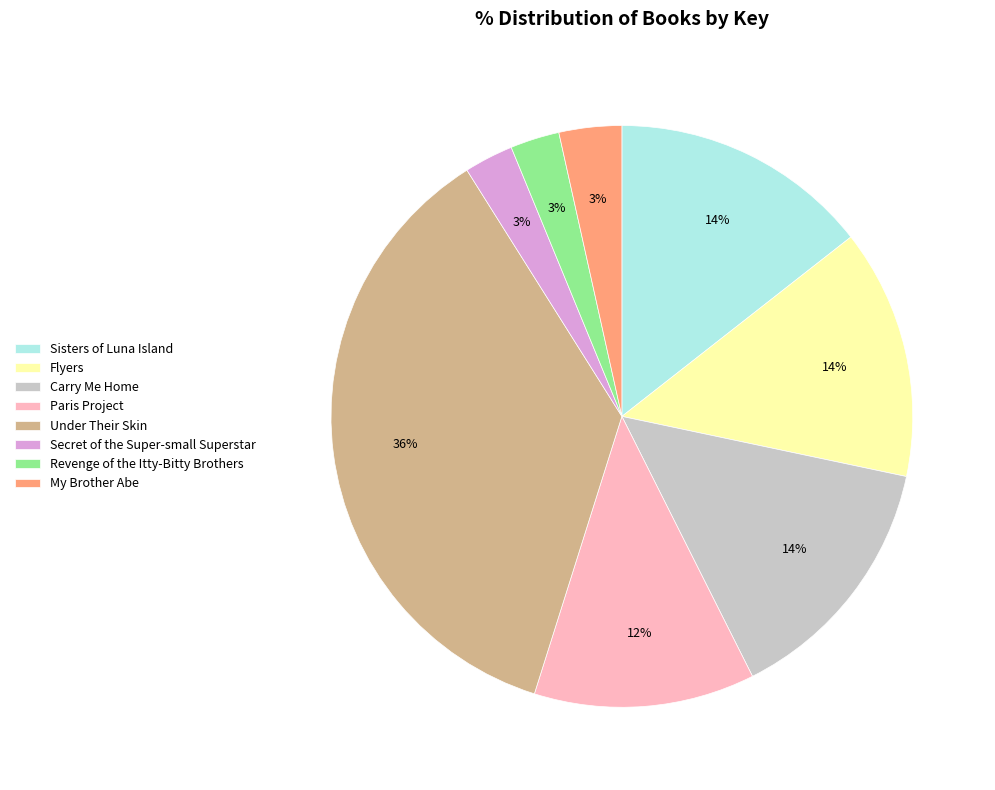

What percentage is the Sisters of Luna Island slice, to the nearest percent?

14%